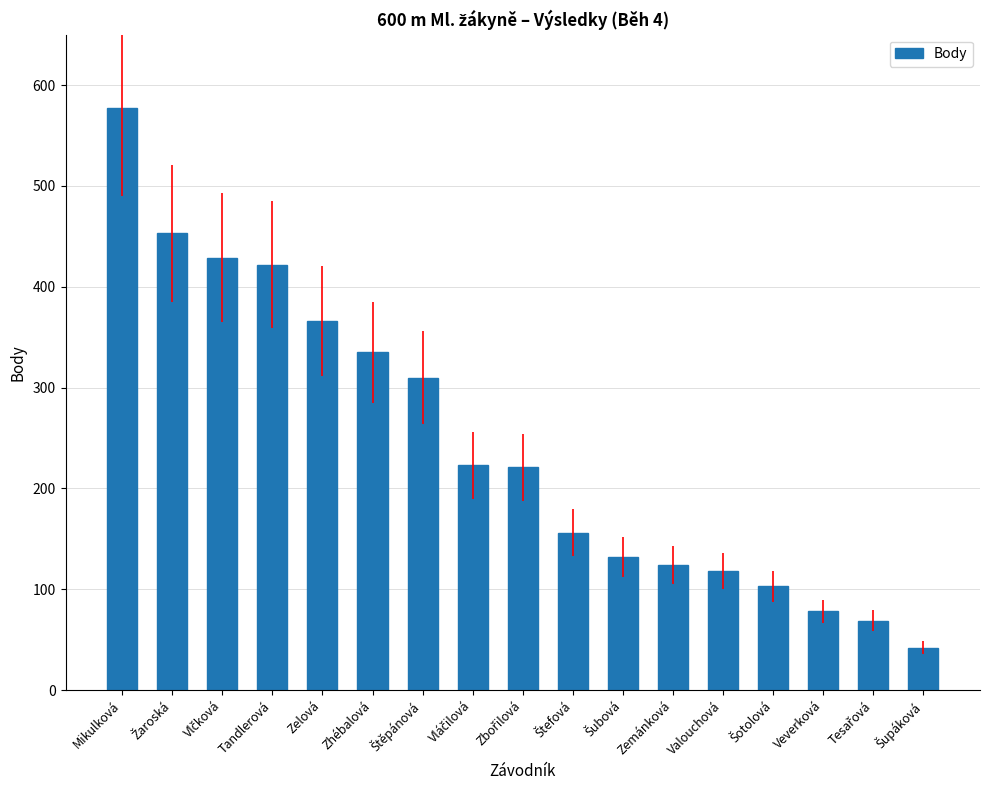

What is the change in value from Mikulková to Zhébalová?

-242